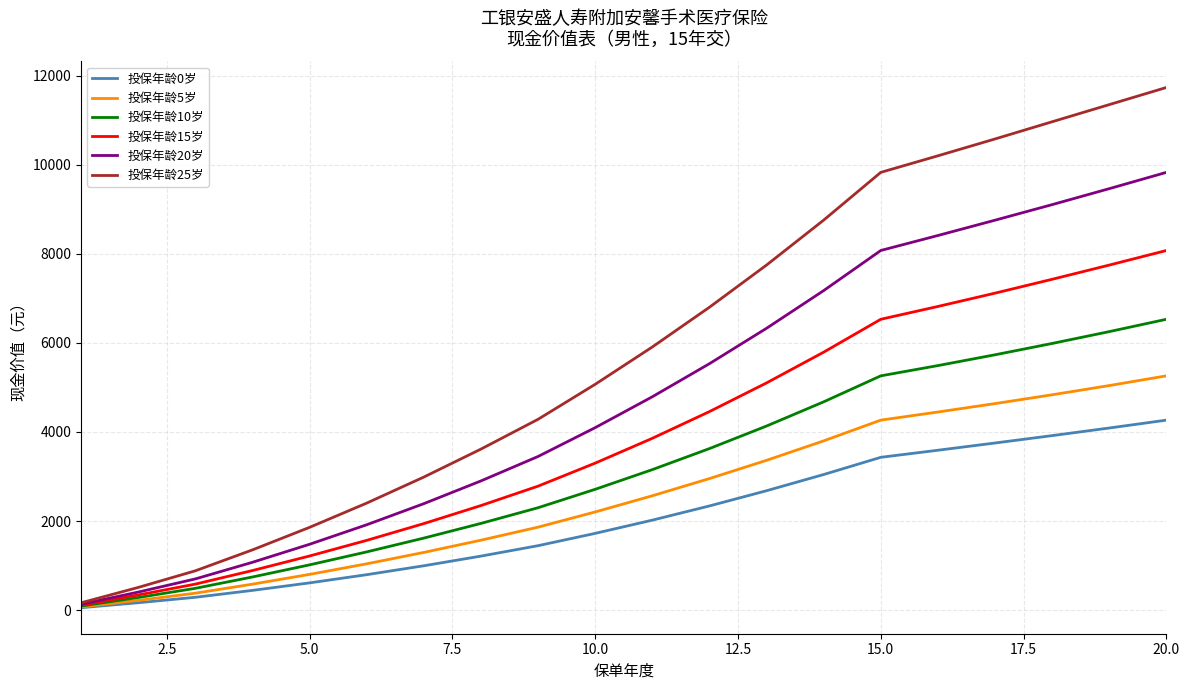

Which series has the largest total across all categories?

投保年龄25岁